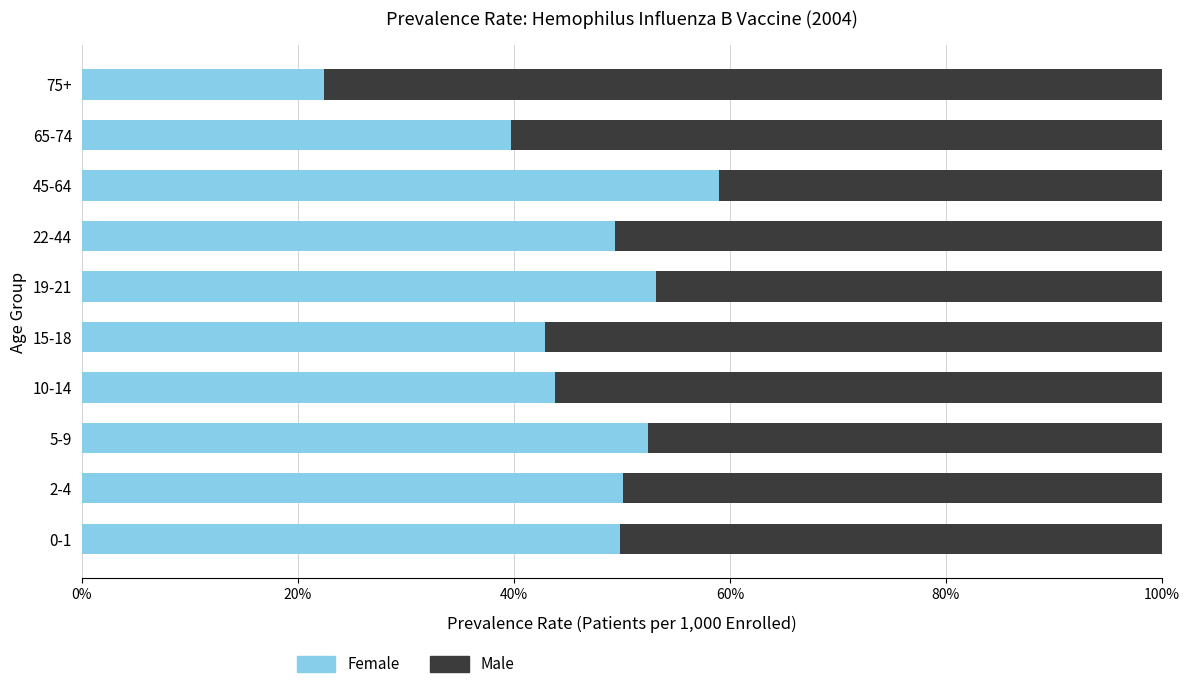

Read the Female value at 75+.

22.4